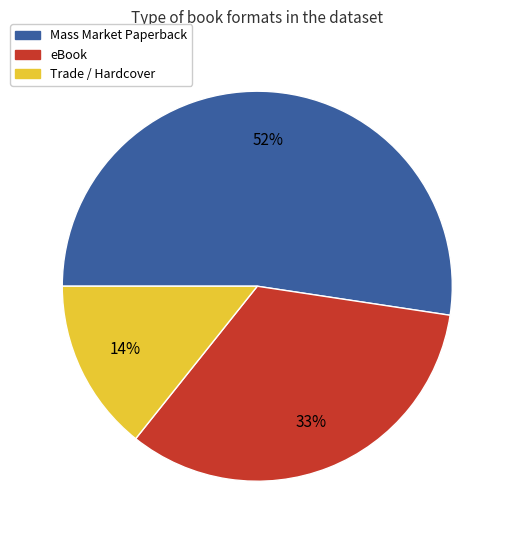

To the nearest percent, what is the difference between the largest and smallest slice percentages?

38%